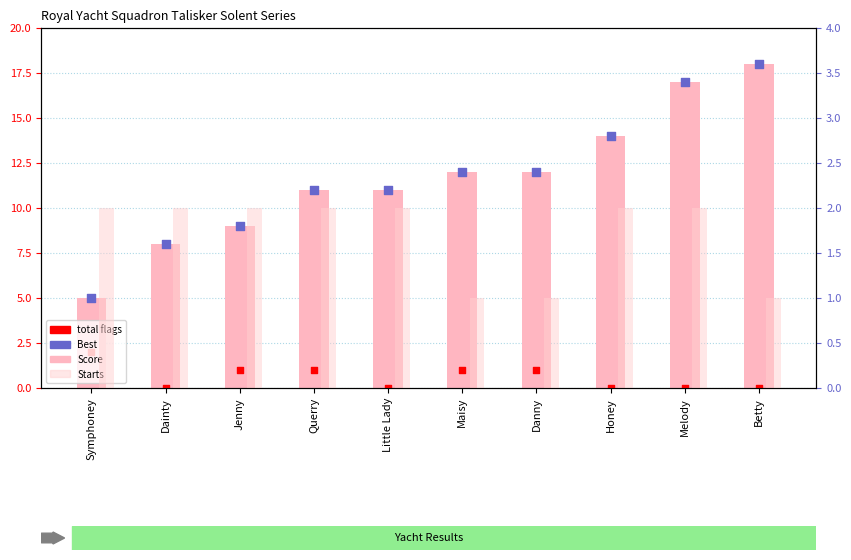

At how many categories does at least one series exceed 15?

2